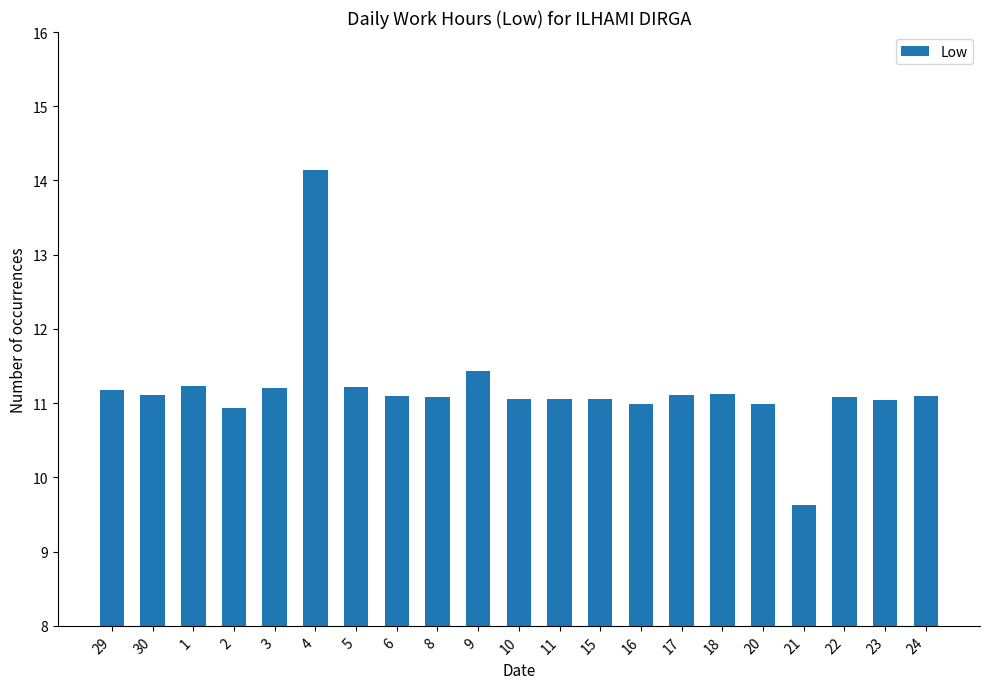

Read the value at 20.

11.0